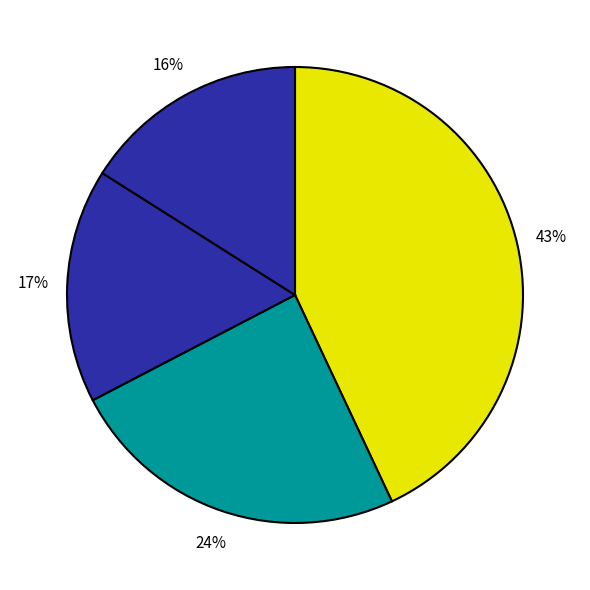

How many slices are in this pie chart?

4